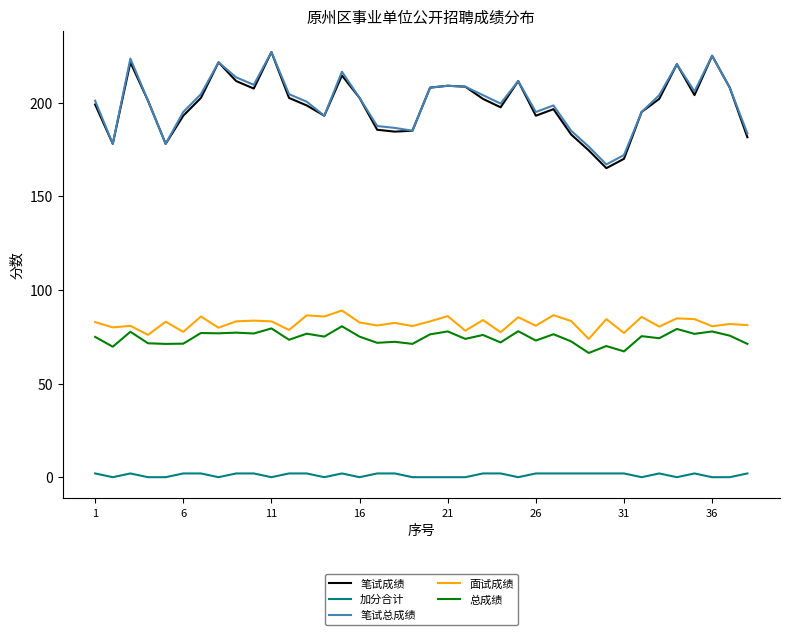

What is the highest value of the 笔试成绩 series?

227.0